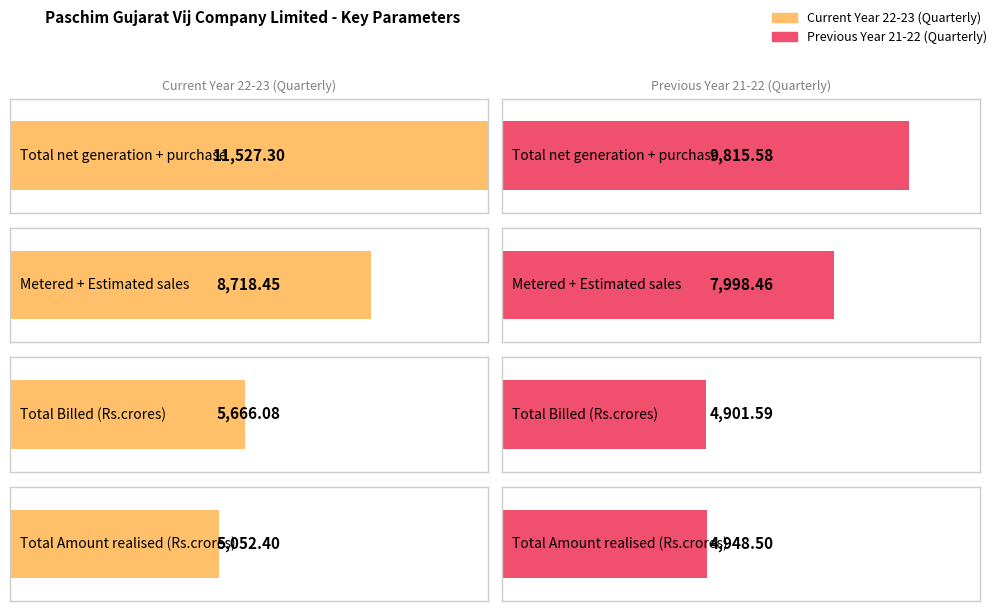

Reading left to right, list all the values displayed in this chart.

Current Year 22-23 (Quarterly): Total net generation + purchase=11527.3	Metered + Estimated sales=8718.5	Total Billed (Rs.crores)=5666.1	Total Amount realised (Rs.crores)=5052.4
Previous Year 21-22 (Quarterly): Total net generation + purchase=9815.6	Metered + Estimated sales=7998.5	Total Billed (Rs.crores)=4901.6	Total Amount realised (Rs.crores)=4948.5